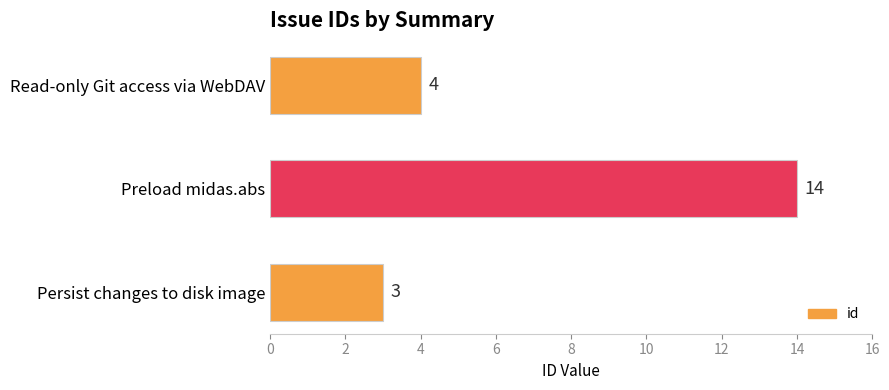

Reading top to bottom, transcribe all the data shown in this chart.

4	14	3